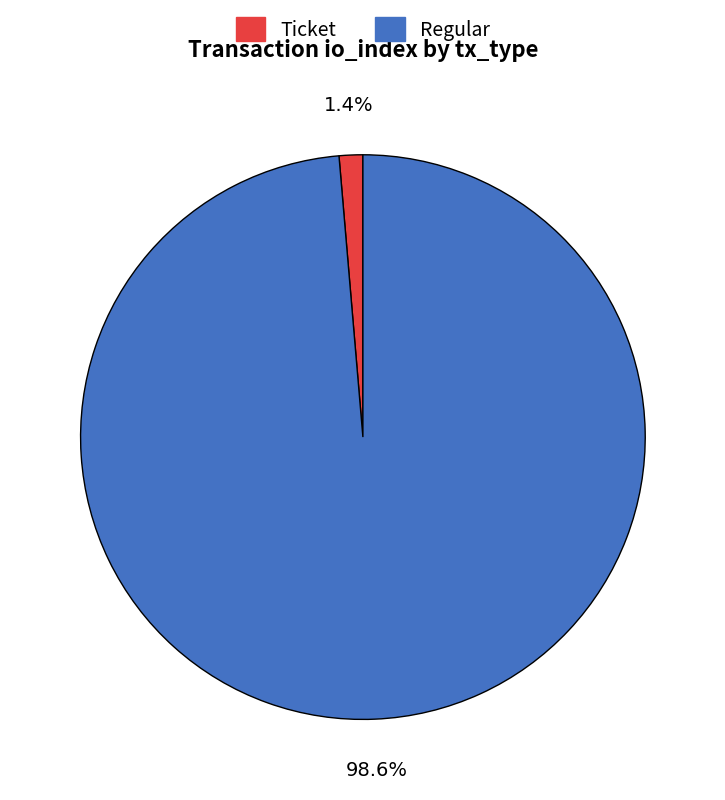

Is Ticket the majority of the pie?

No